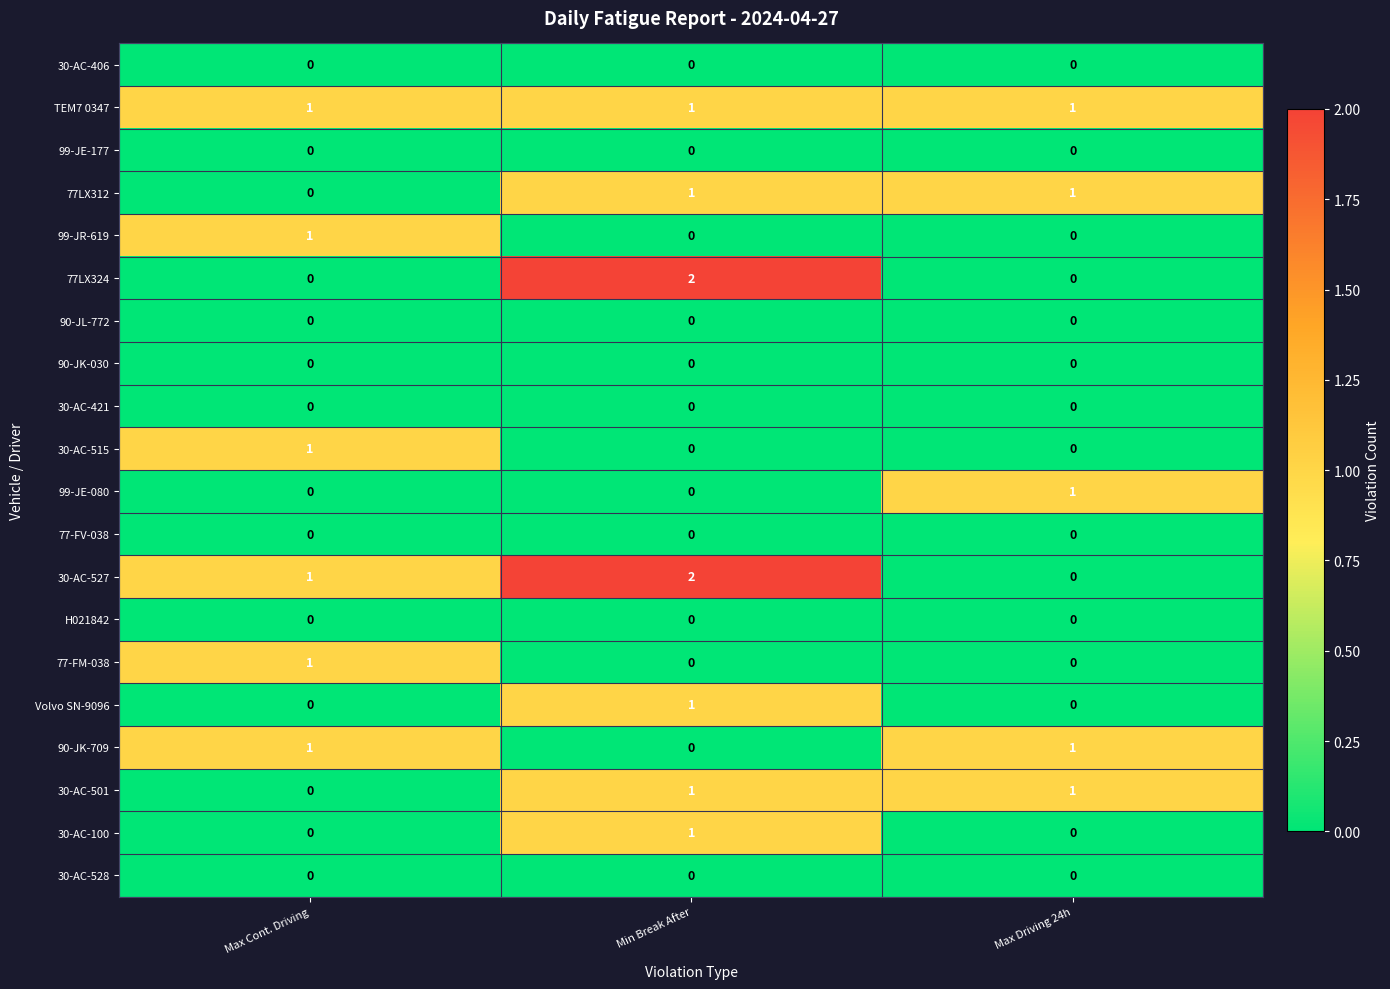

Which category has the highest value in the 77-FM-038 series?

Max Cont. Driving